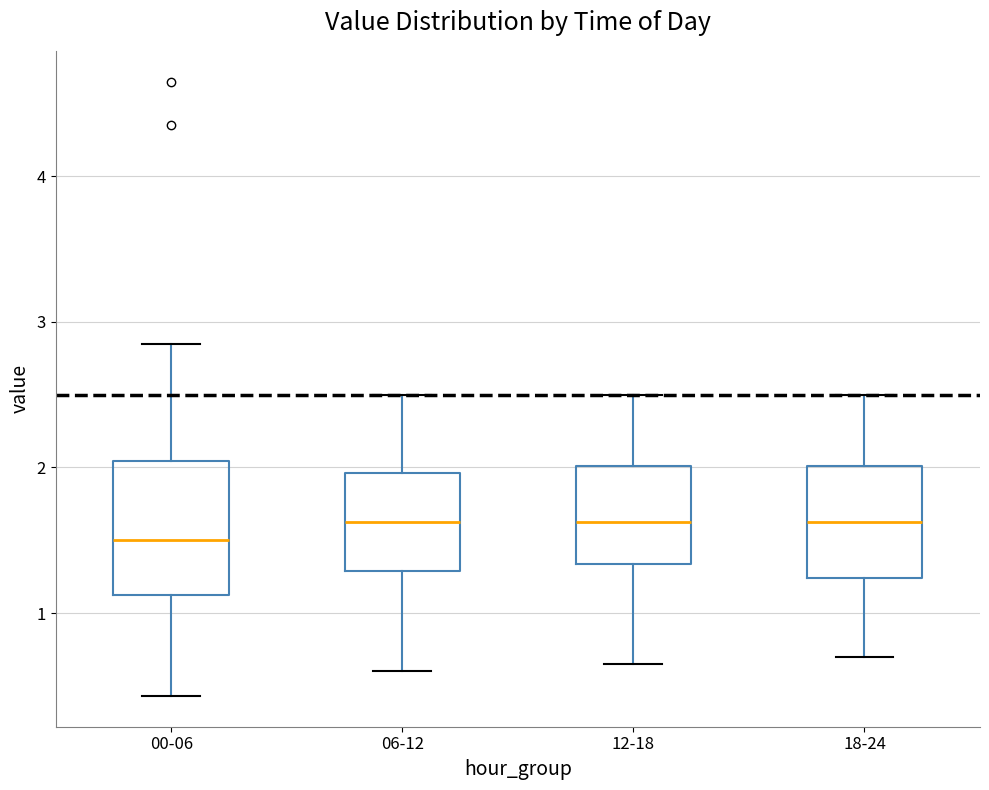

Where is the lower edge of the box for 06-12 on the y-axis? The values are not printed on the chart, so give them approximately, as read against the axis.

1.3